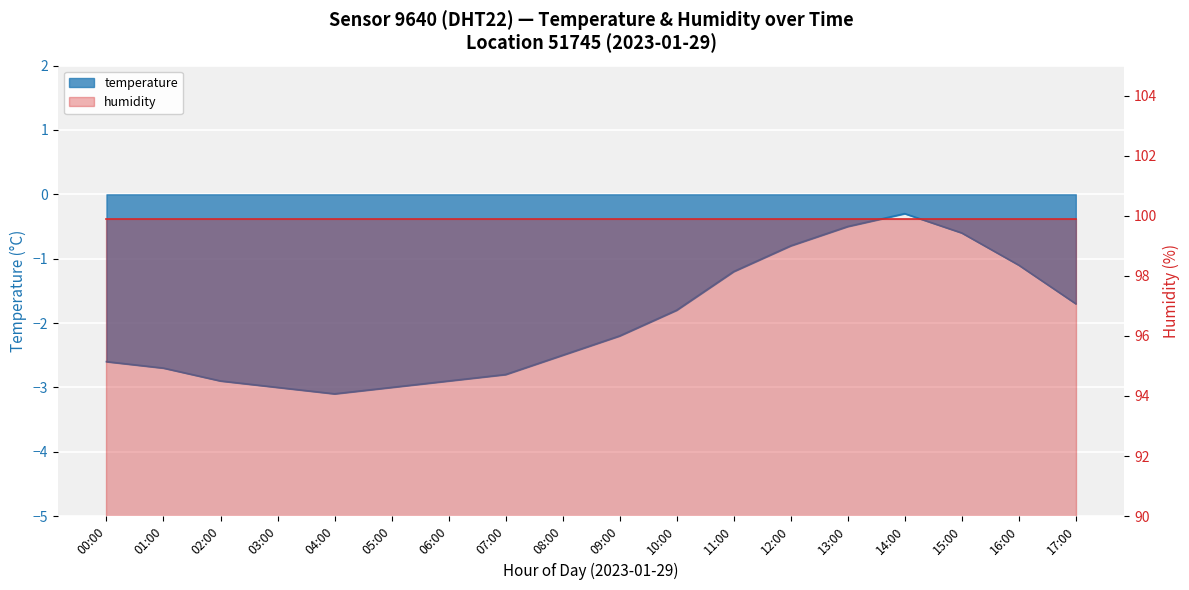

How many points are lower than both their immediate neighbors (excluding endpoints)?

1